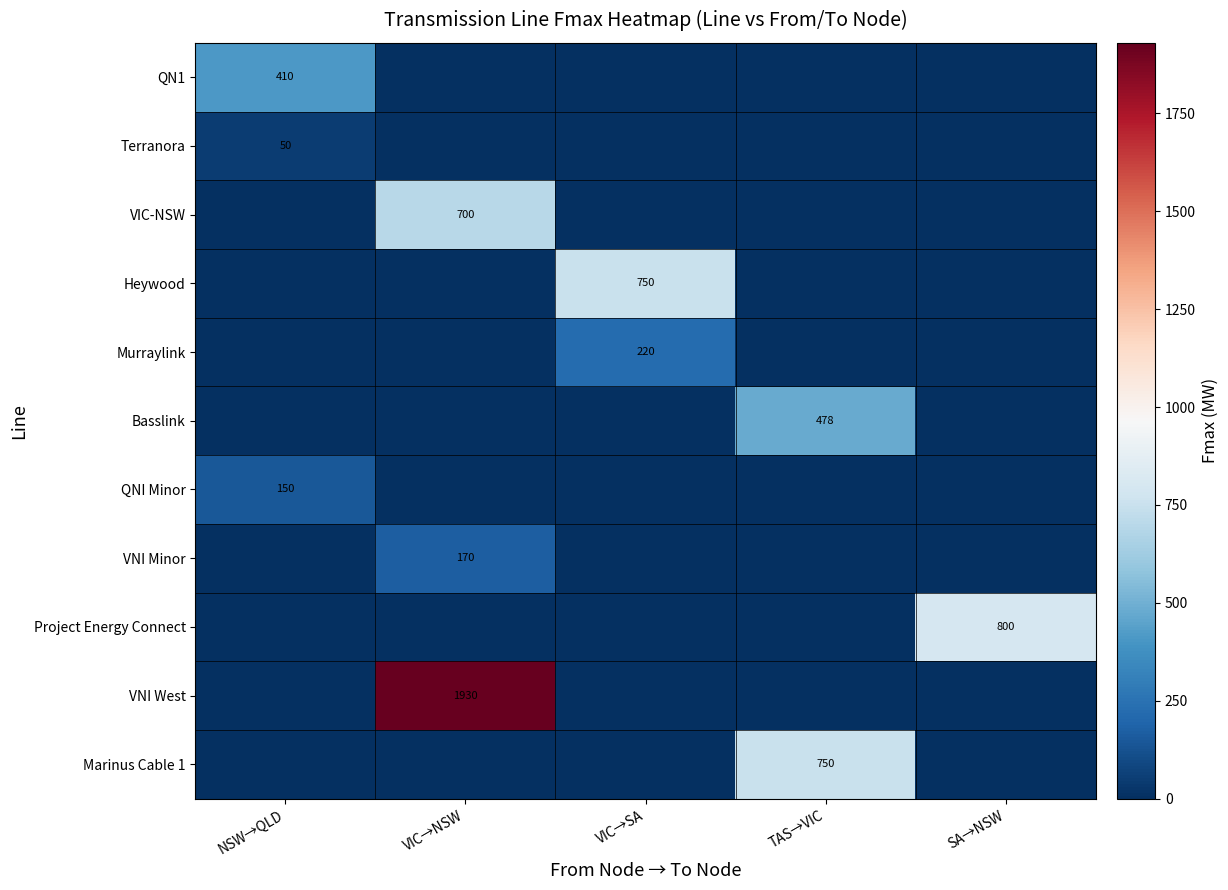

Count the number of data series in this chart.

11